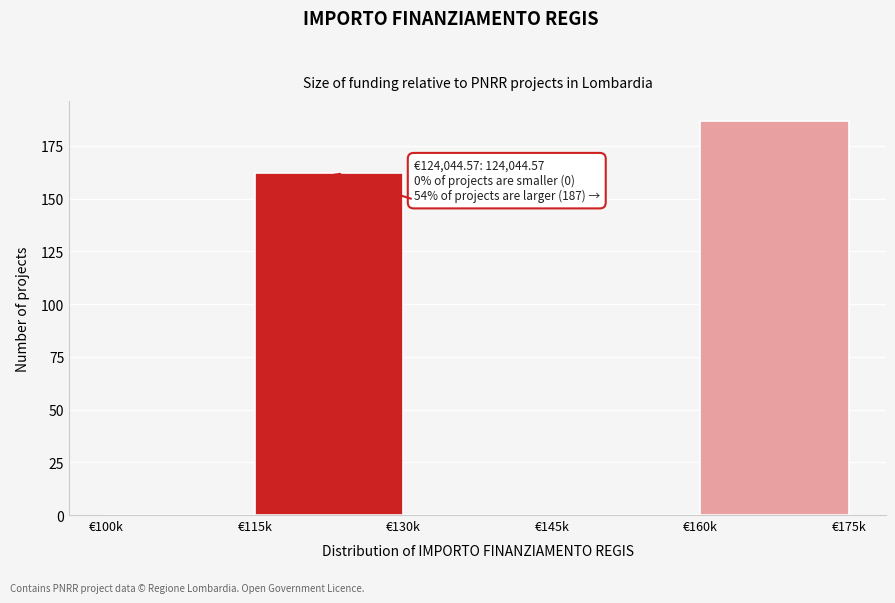

Reading left to right, extract all data points from this chart.

€100k=0	€115k=162	€130k=0	€145k=0	€160k=187